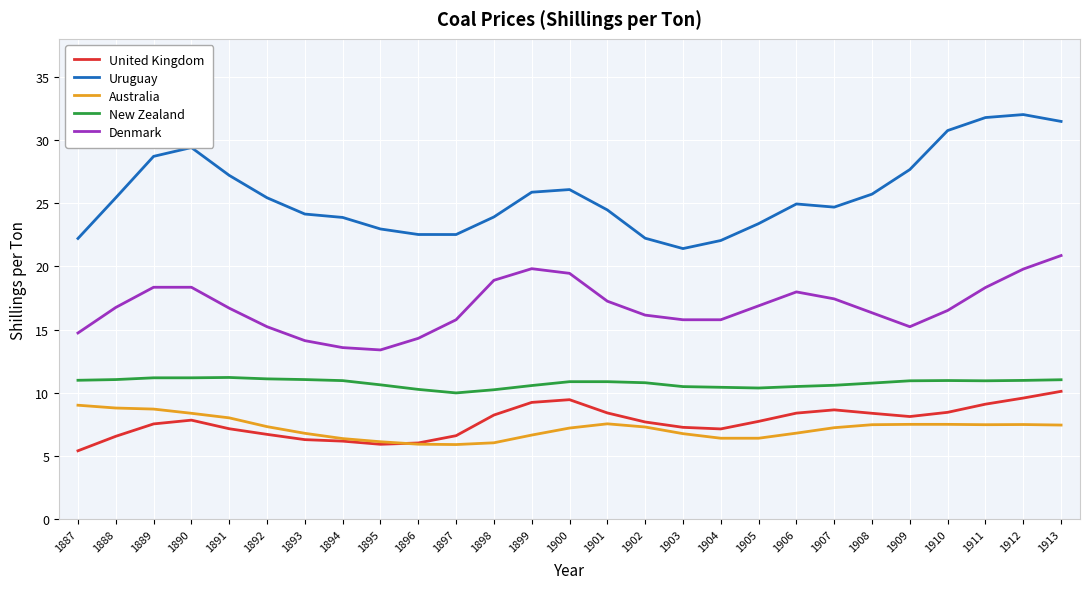

True or false: Denmark and United Kingdom cross at least once.

False